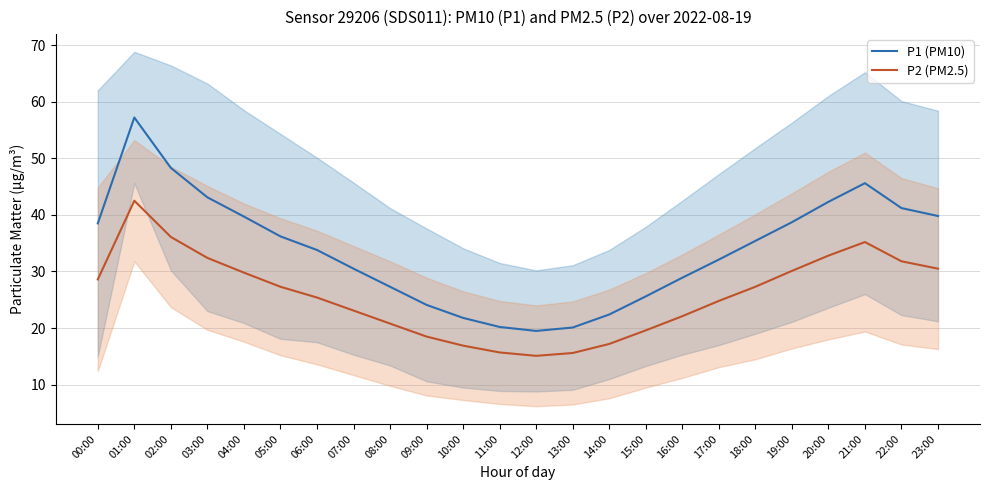

At how many categories does at least one series exceed 39?

8